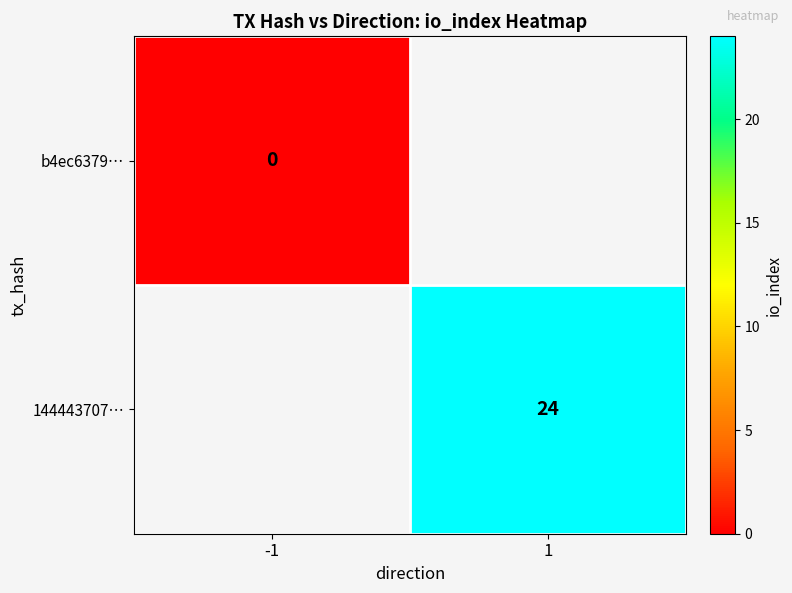

True or false: 144443707… has a value of 24 at 1.

True